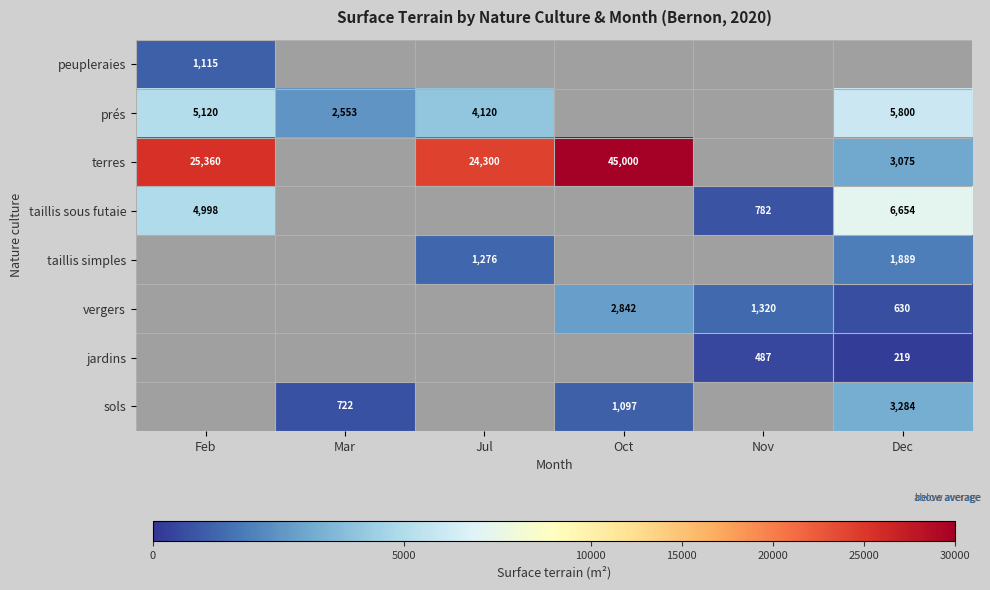

What is the maximum value shown in the chart?

45000.0